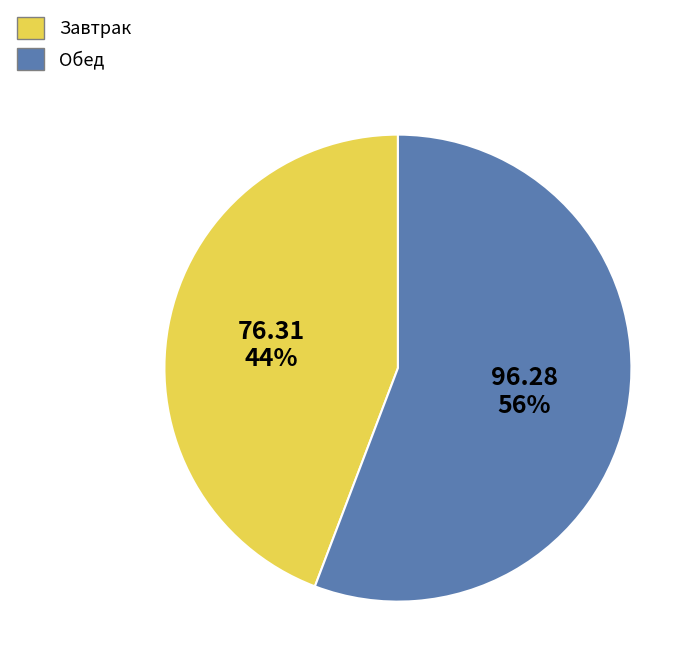

What is the smallest slice in the pie chart?

Завтрак